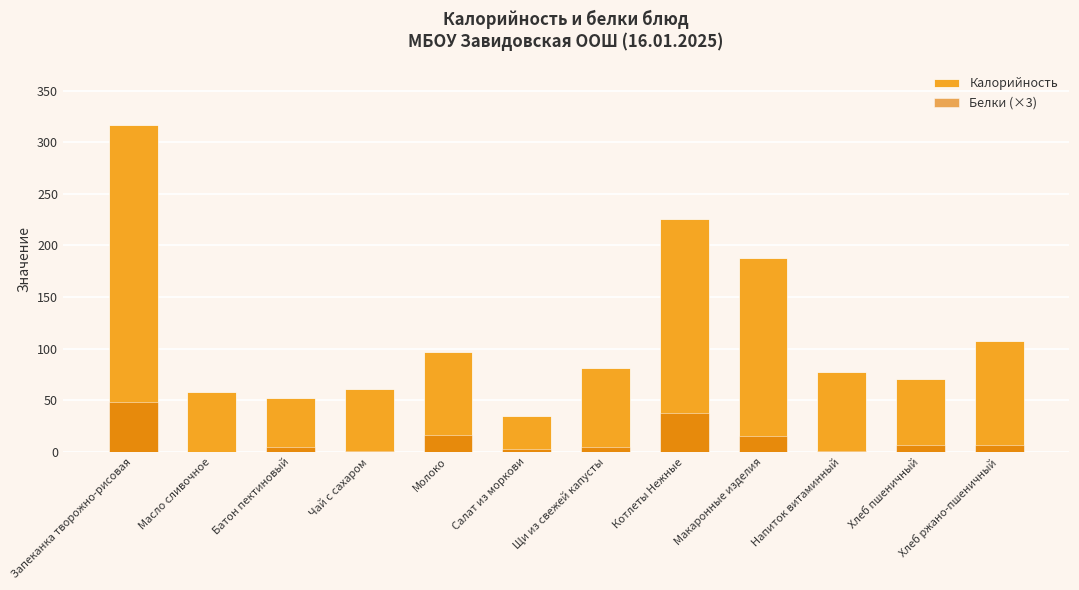

Reading right to left, extract all data points from this chart.

Калорийность: 108.0	70.3	77.6	187.6	225.8	81.4	34.5	96.4	61.2	52.3	58.2	316.8
Белки (×3): 6.7	6.8	0.6	15.9	37.4	4.9	2.5	16.2	0.5	4.5	0.2	48.8